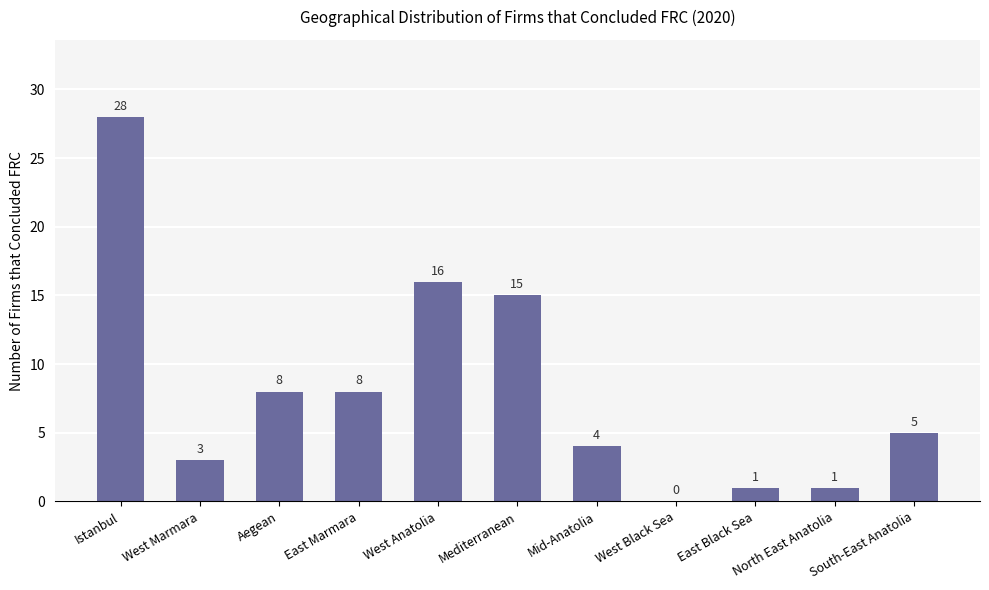

Which has a higher value, North East Anatolia or Mid-Anatolia?

Mid-Anatolia